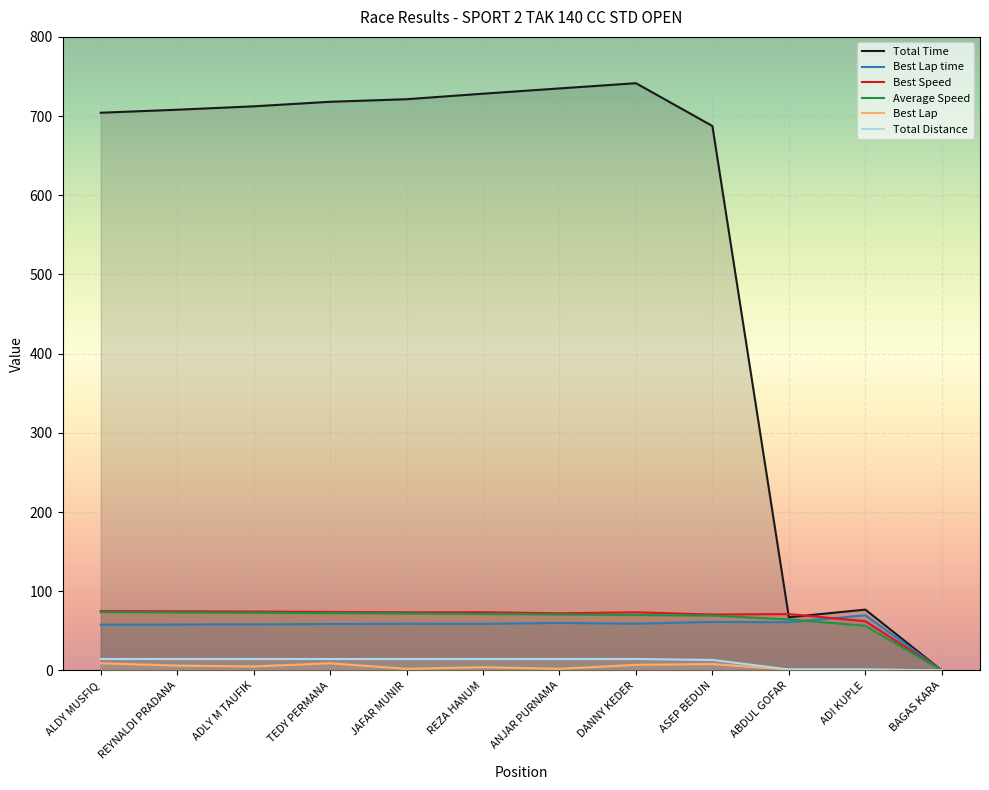

True or false: Total Distance and Best Lap cross at least once.

False